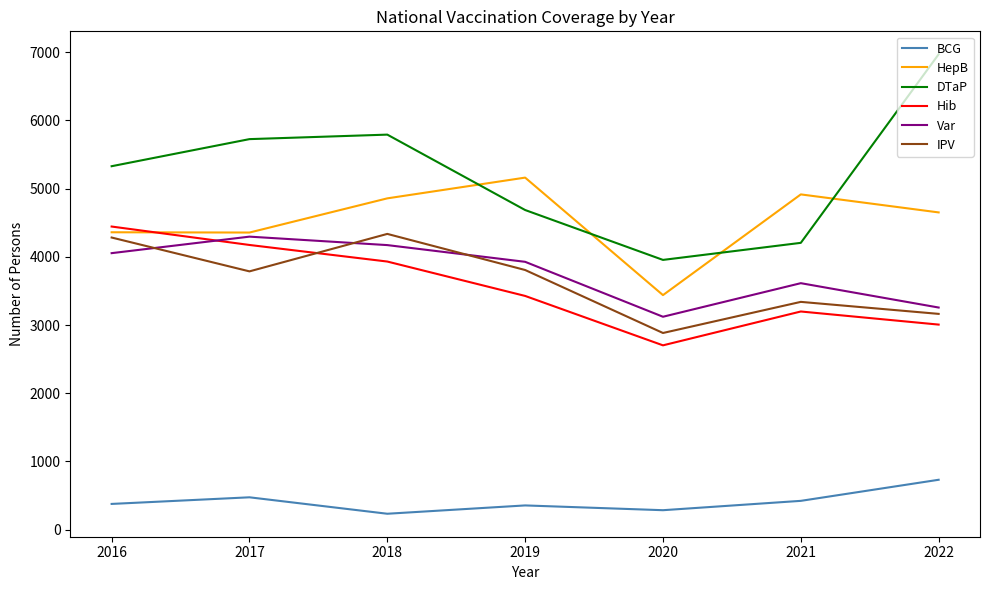

The value of DTaP at 2018 is 2406. True or false?

False